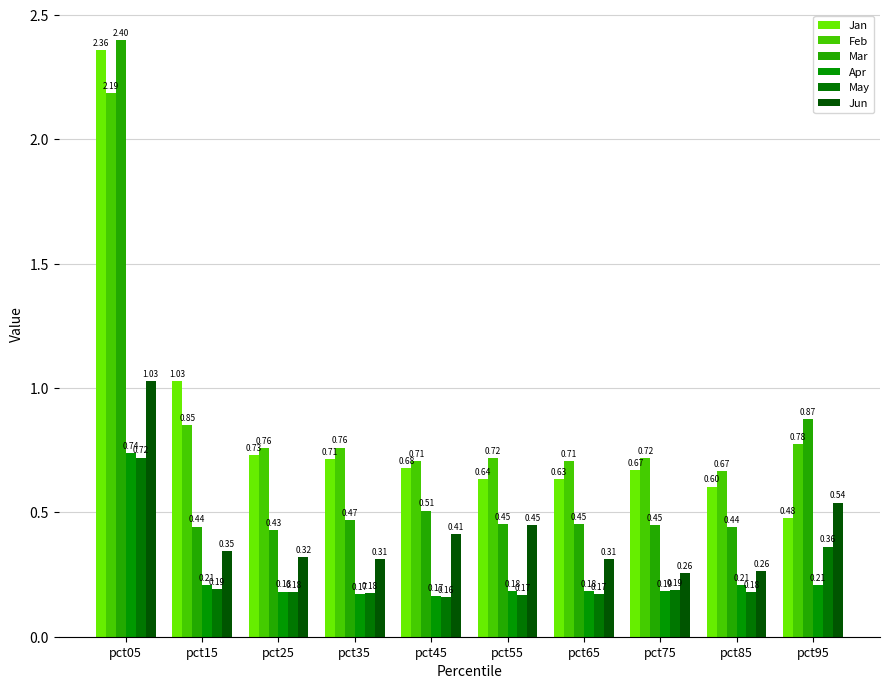

What is the spread (max minus min) of values at pct95?

0.7